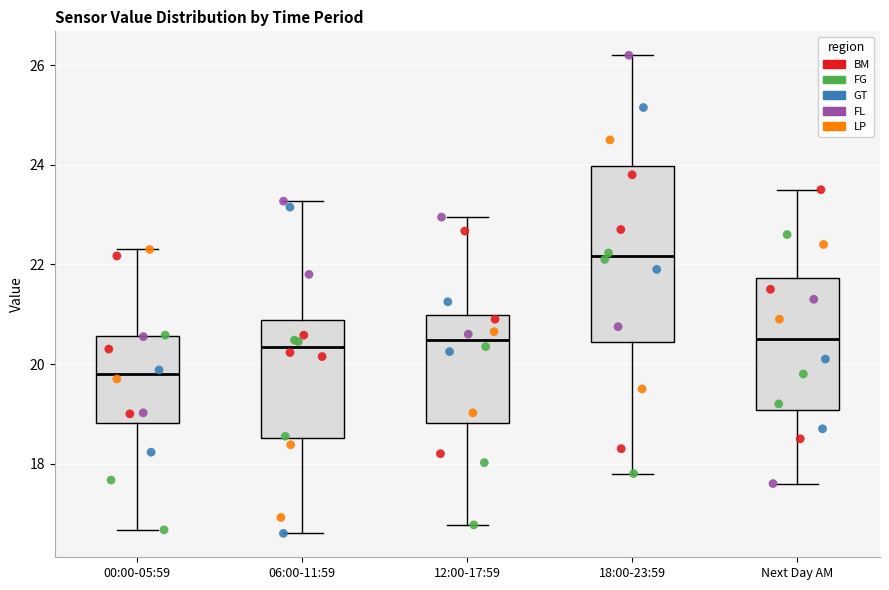

Which box has the lowest median line?

00:00-05:59